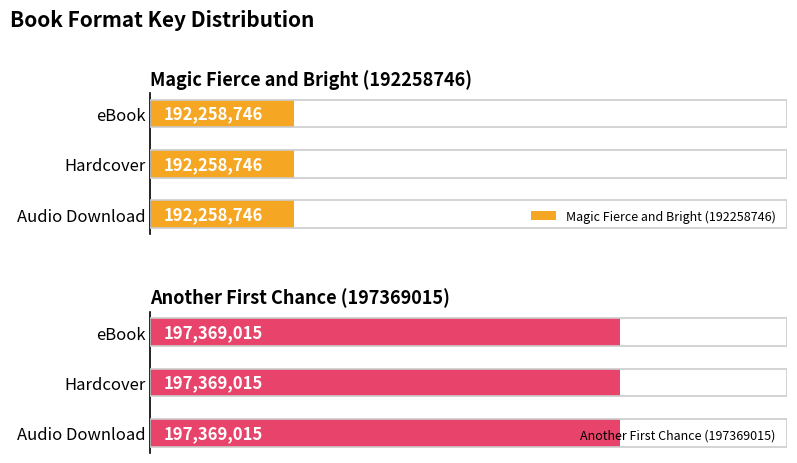

At which category is the sum across all series the highest?

eBook